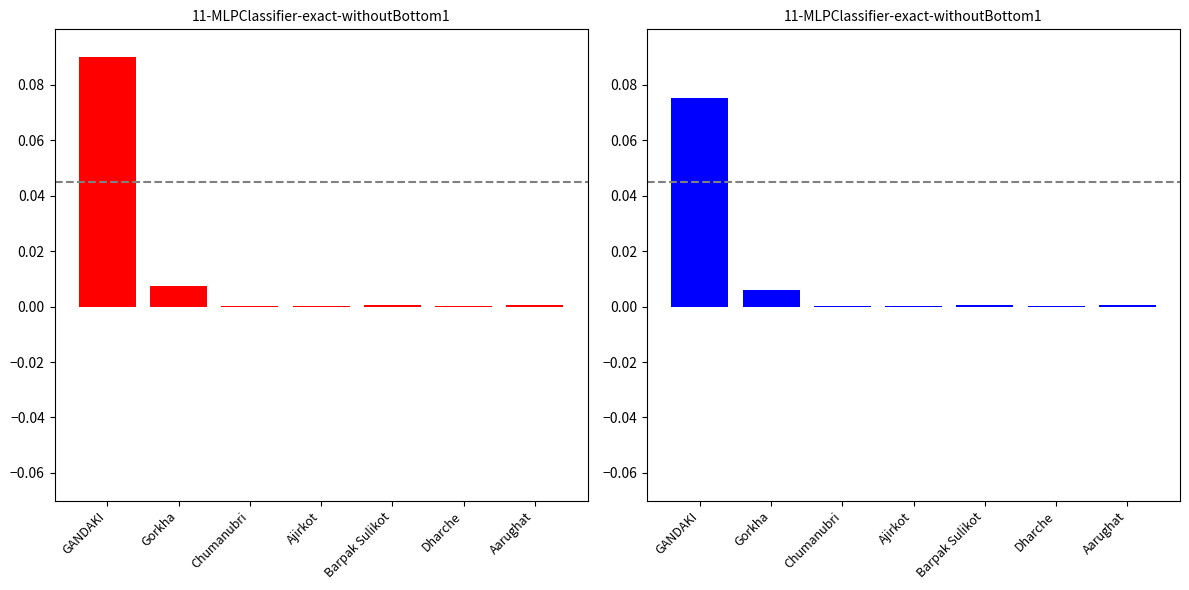

Which series has the widest spread of values?

Total